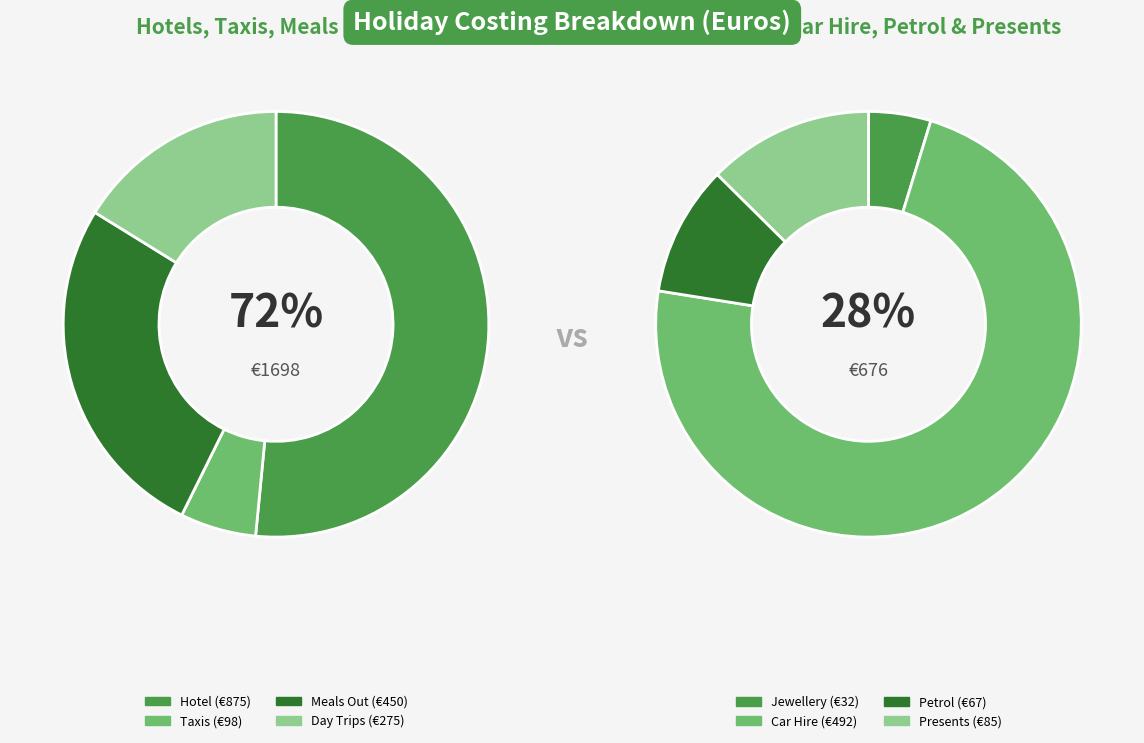

To the nearest percent, what is the difference between the largest and smallest slice percentages?

36%